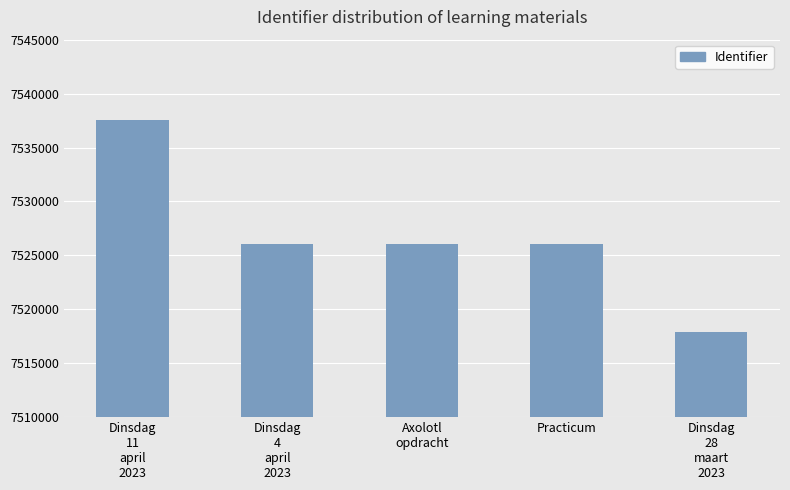

What is the minimum value shown in the chart?

7517905